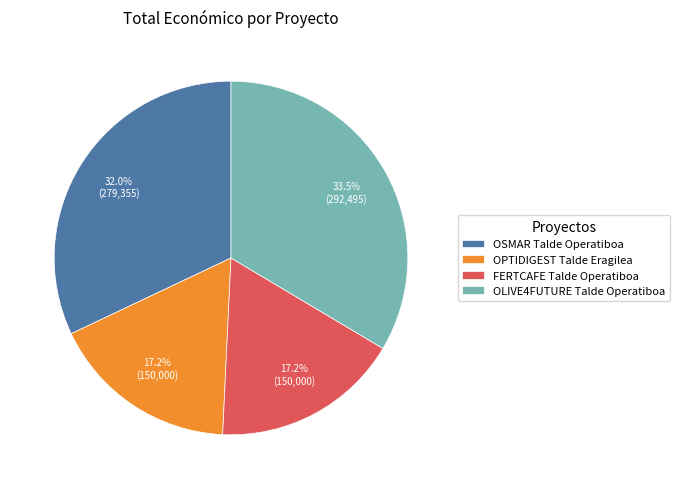

To the nearest percent, what is the difference between the largest and smallest slice percentages?

16%